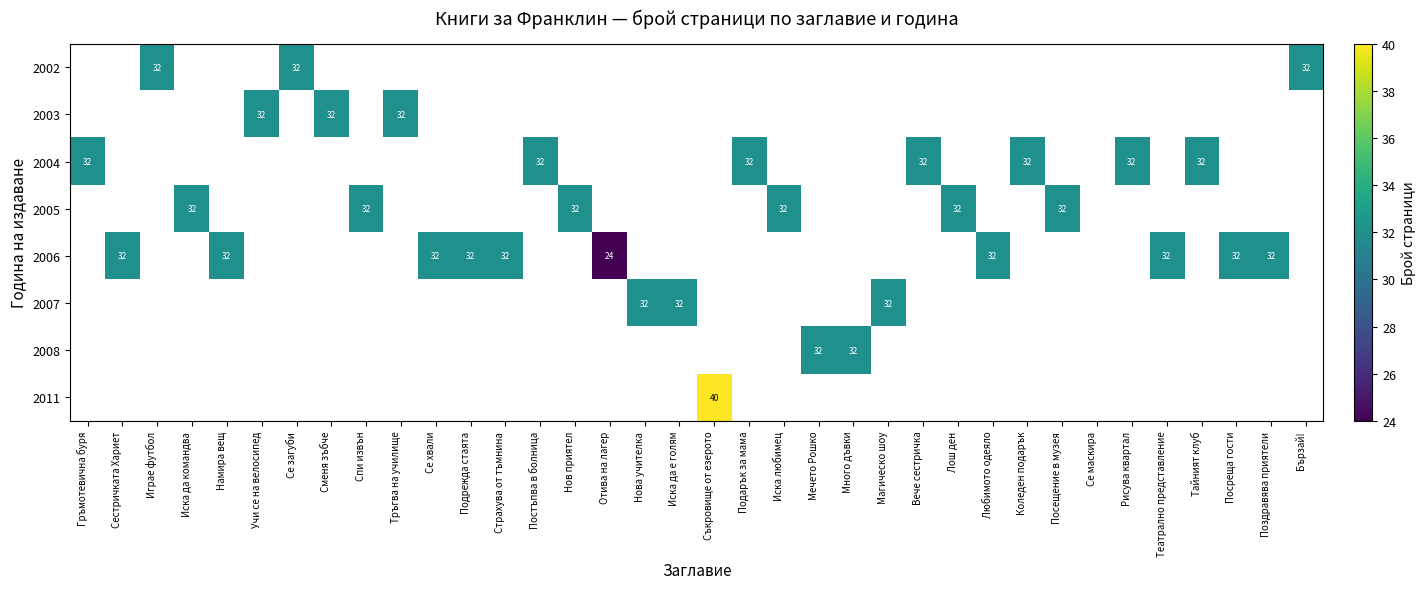

Which has a higher value, Намира вещ or Страхува от тъмнина?

Страхува от тъмнина